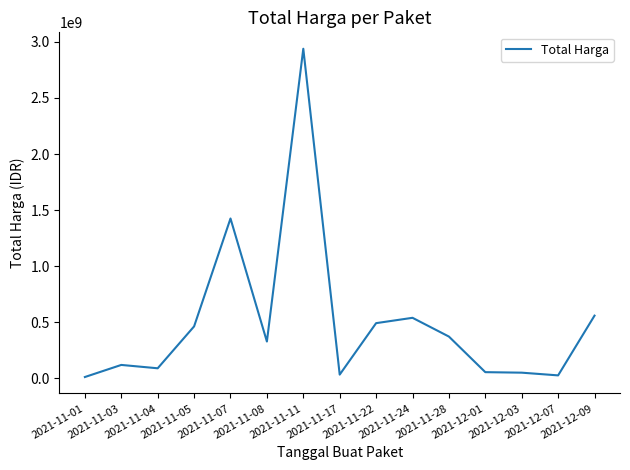

Reading right to left, list all the values displayed in this chart.

559971000	27412000	51601000	56152800	373404000	540634200	493000000	34292000	2938963240	329124000	1425867900	464002100	90672075	120613270	12787500